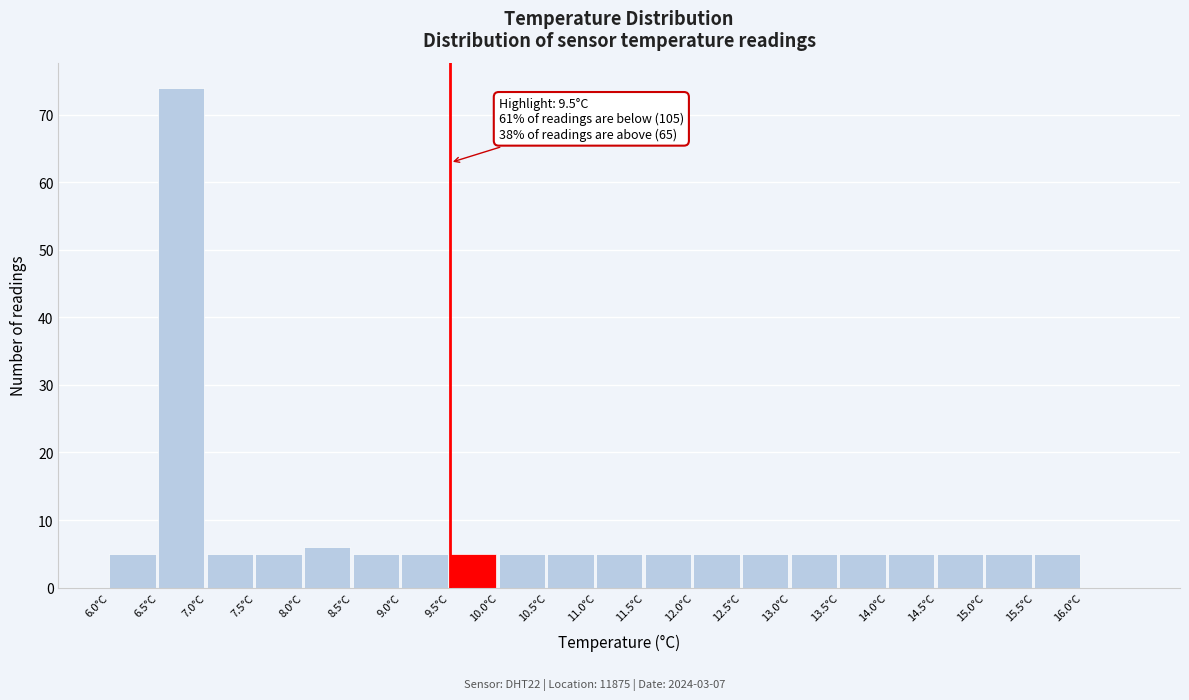

Over which range of the x-axis is the bar tallest?

6.5 to 7.0